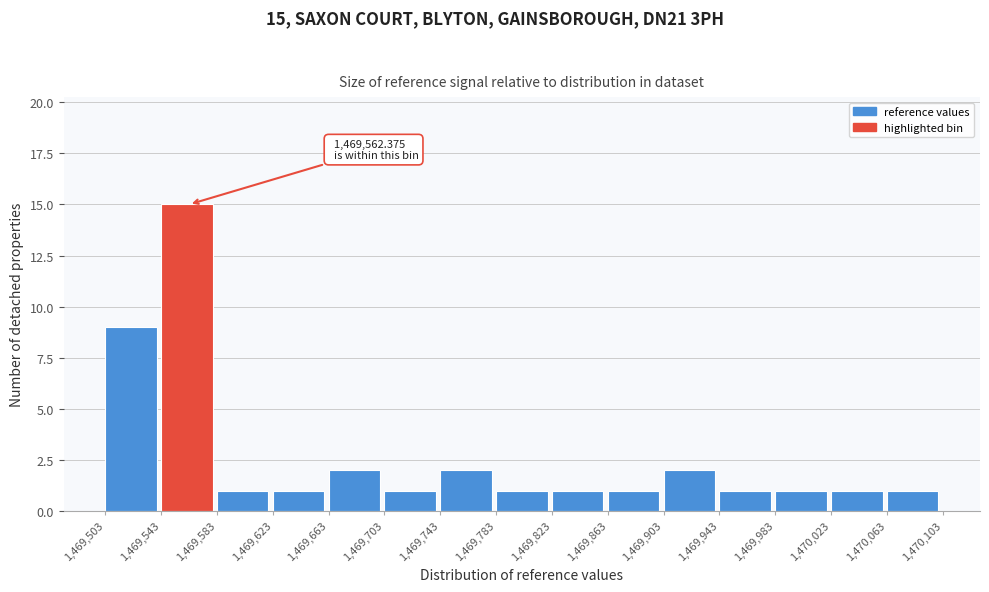

Over which range of the x-axis is the bar tallest?

1,469,543 to 1,469,583